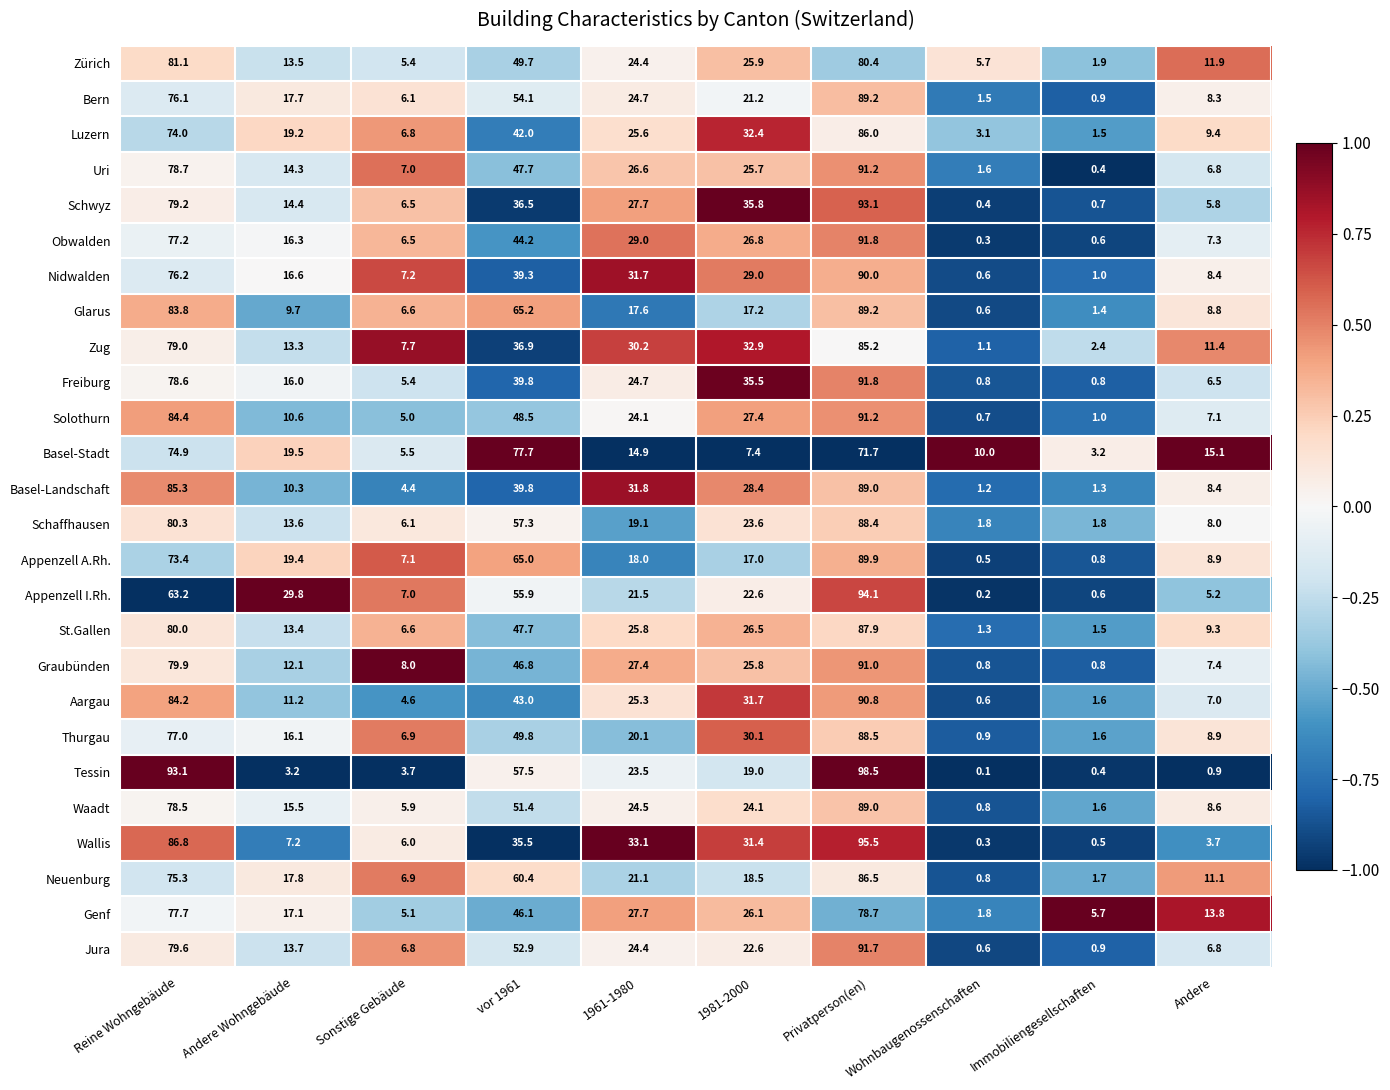

Is it true that St.Gallen equals 47.7 at vor 1961?

True